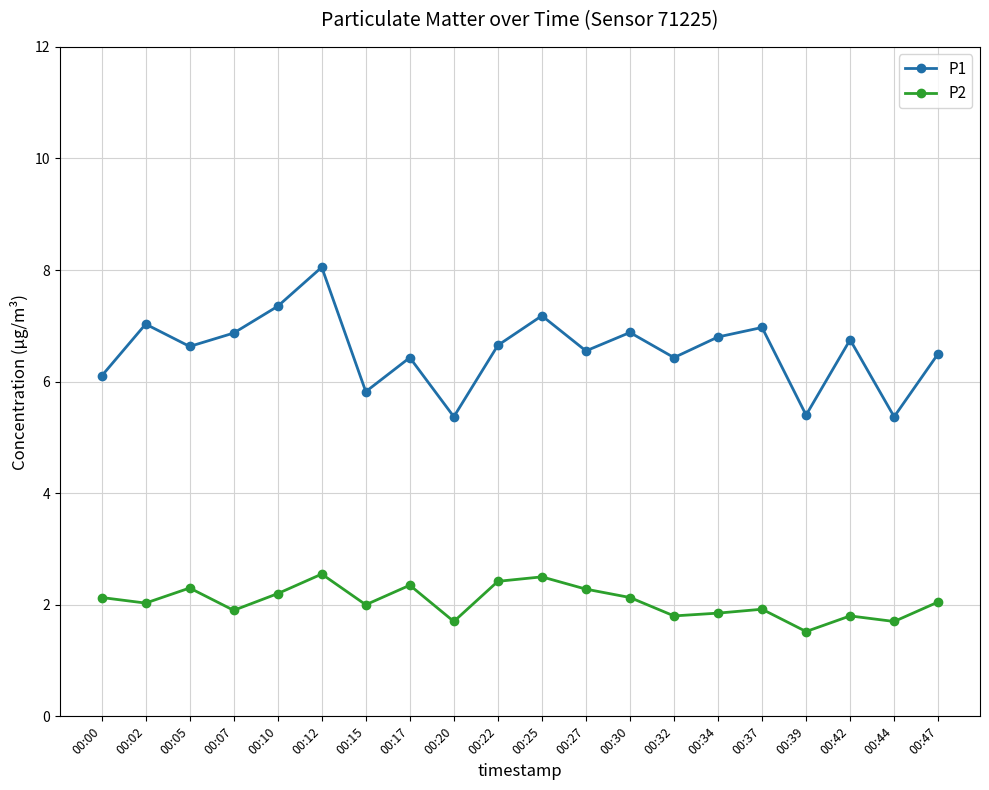

Is the value of P2 at 00:22 greater than the value of P1 at 00:00?

No